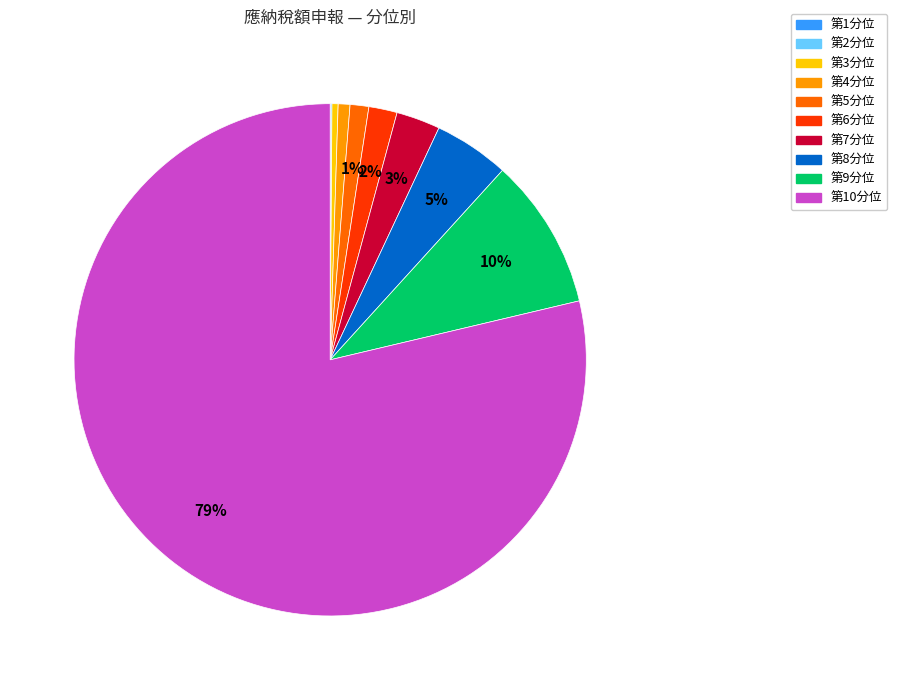

The 第4分位 slice represents 7% of the pie. True or false?

False